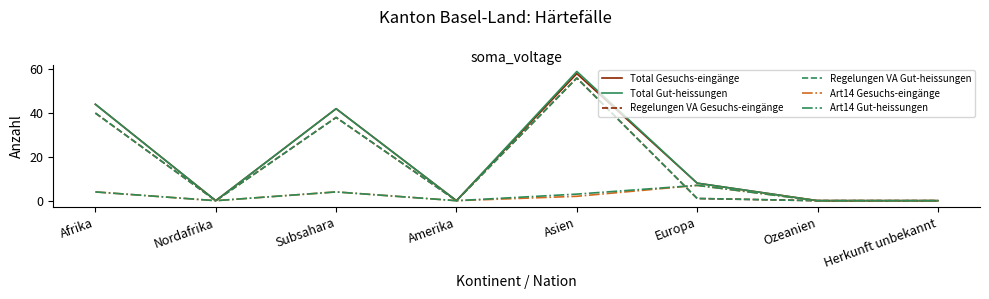

The Art14 Gesuchs-eingänge series shows 0 at Herkunft unbekannt. True or false?

True